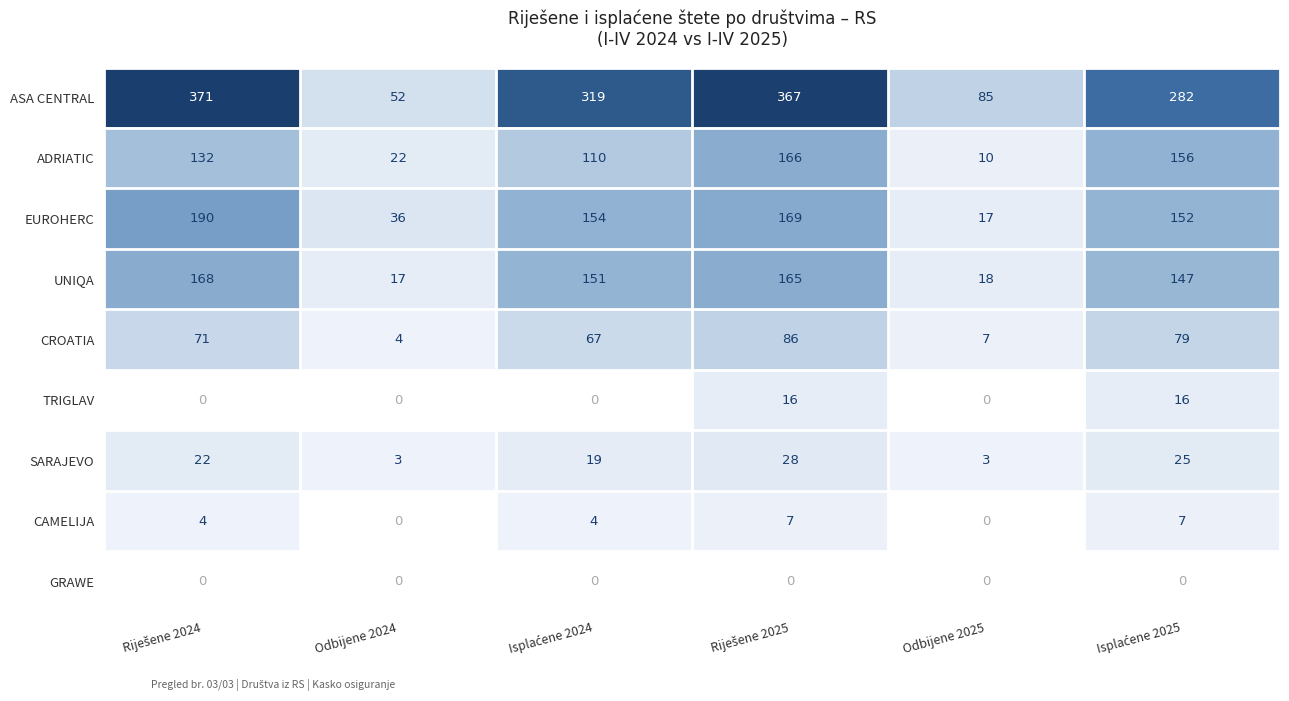

What is the maximum value shown in the chart?

371